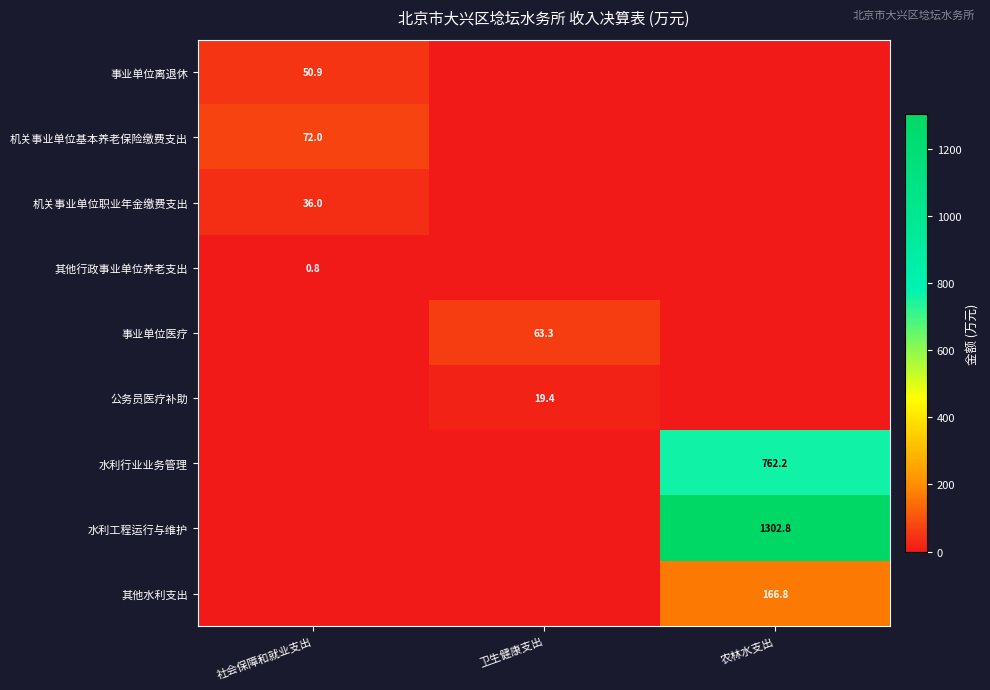

The 机关事业单位基本养老保险缴费支出 series shows 49.8 at 社会保障和就业支出. True or false?

False